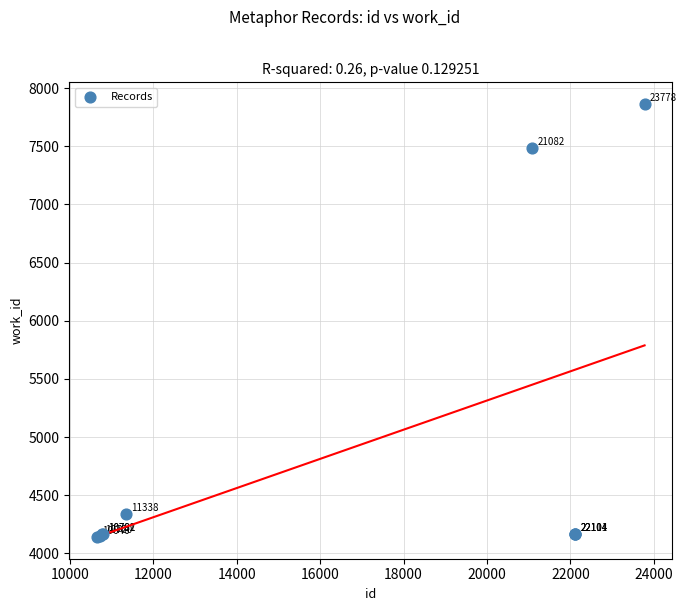

What Y value in the scatter plot is closest to 6002?

7484